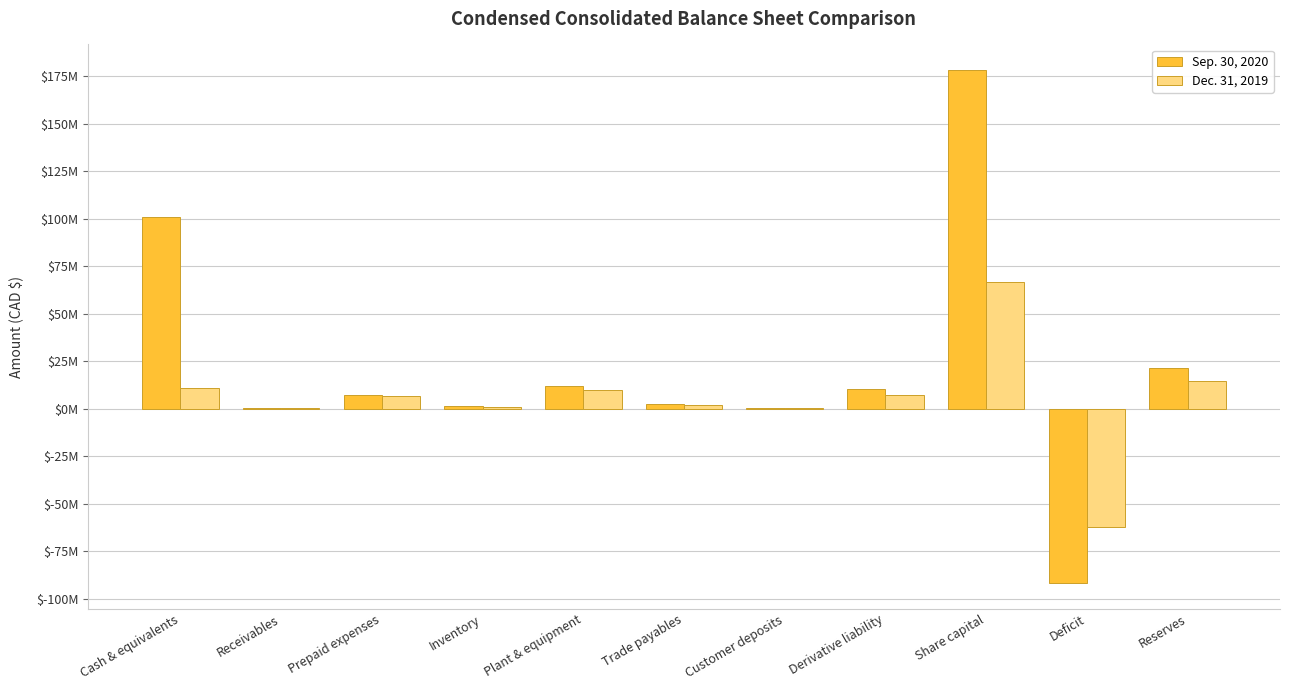

What is the approximate value of Sep. 30, 2020 at Plant & equipment, to the nearest 10?

11672820